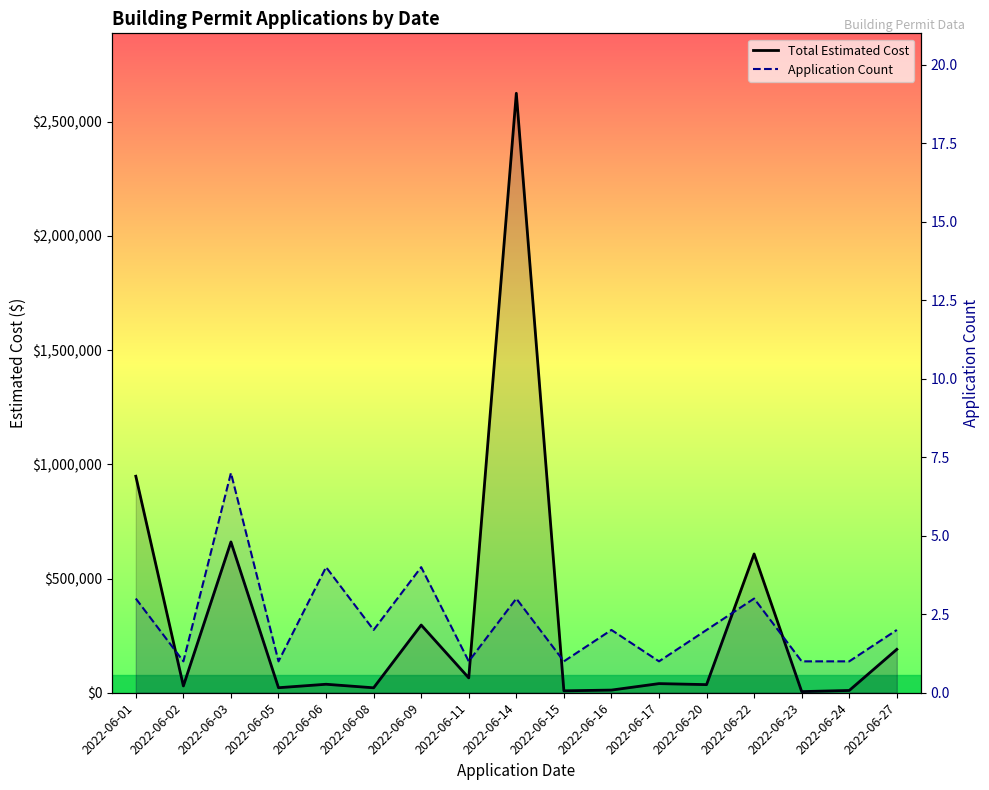

True or false: Total Estimated Cost and Application Count cross at least once.

False